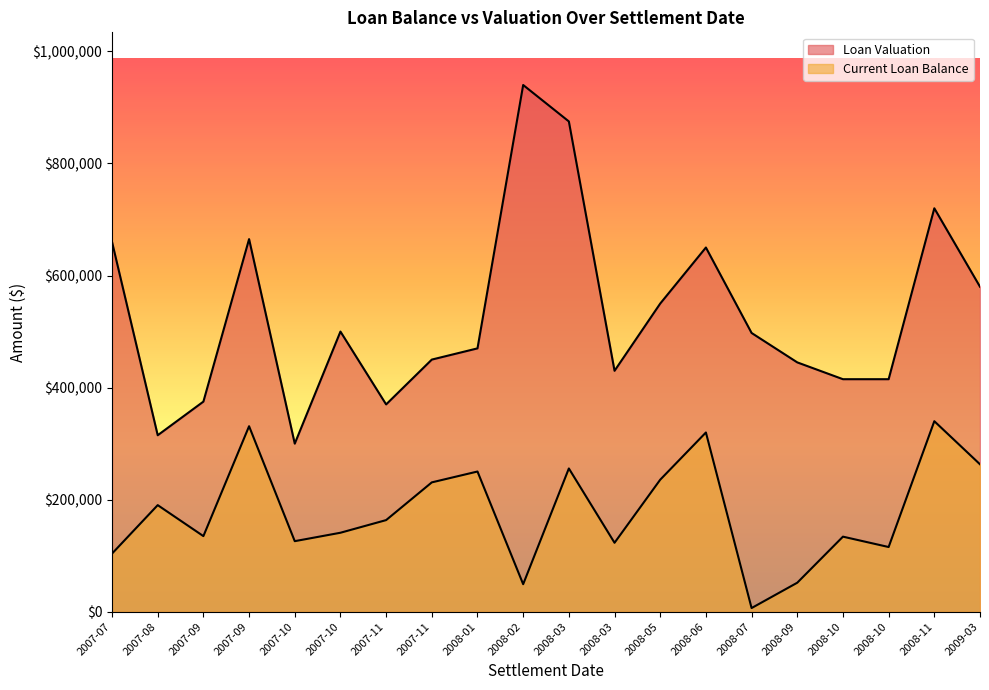

List the labels in order of Loan Valuation value, largest first.

2008-02, 2008-03, 2008-11, 2007-09, 2007-07, 2008-06, 2009-03, 2008-05, 2007-10, 2008-07, 2008-01, 2007-11, 2008-09, 2008-03, 2008-10, 2008-10, 2007-09, 2007-11, 2007-08, 2007-10